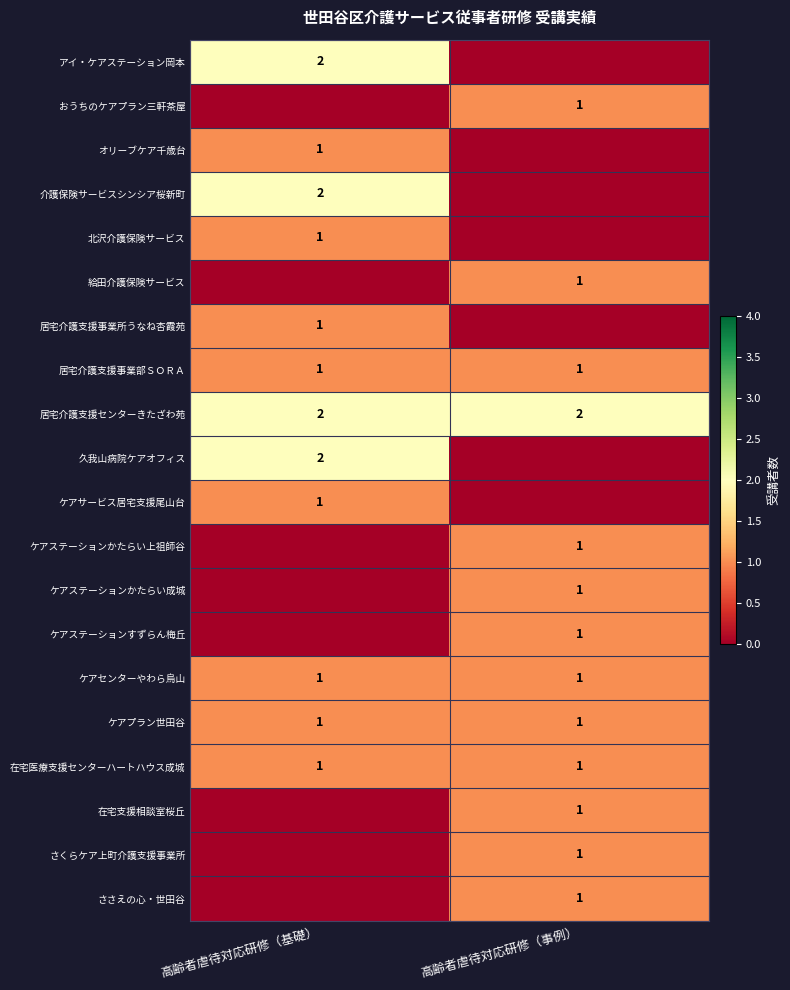

The アイ・ケアステーション岡本 series shows 3 at 高齢者虐待対応研修（基礎）. True or false?

False